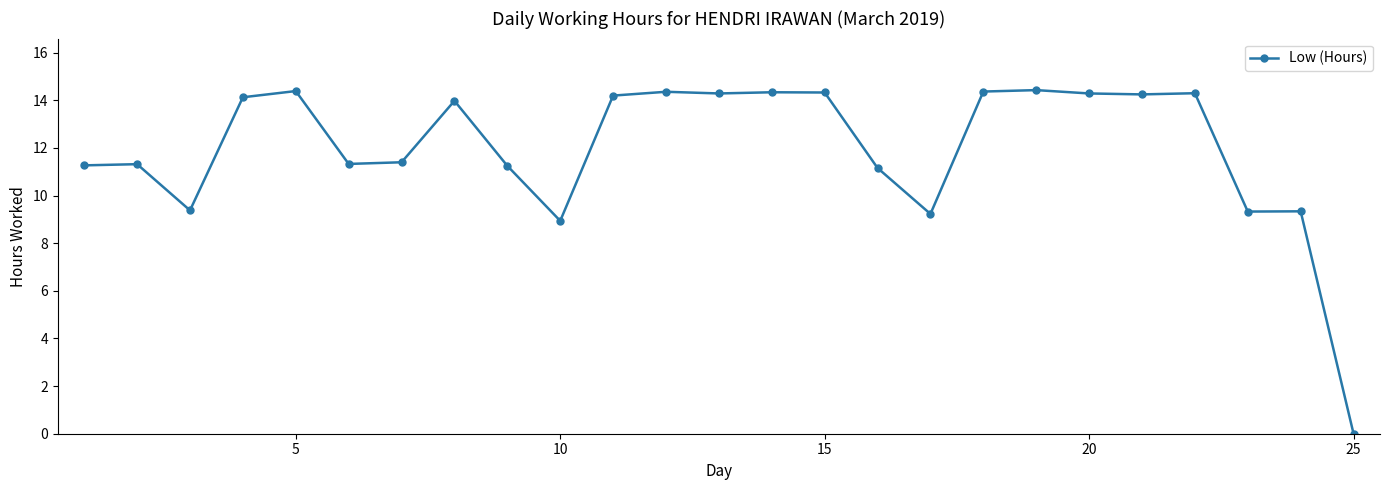

What is the greatest value displayed?

14.4